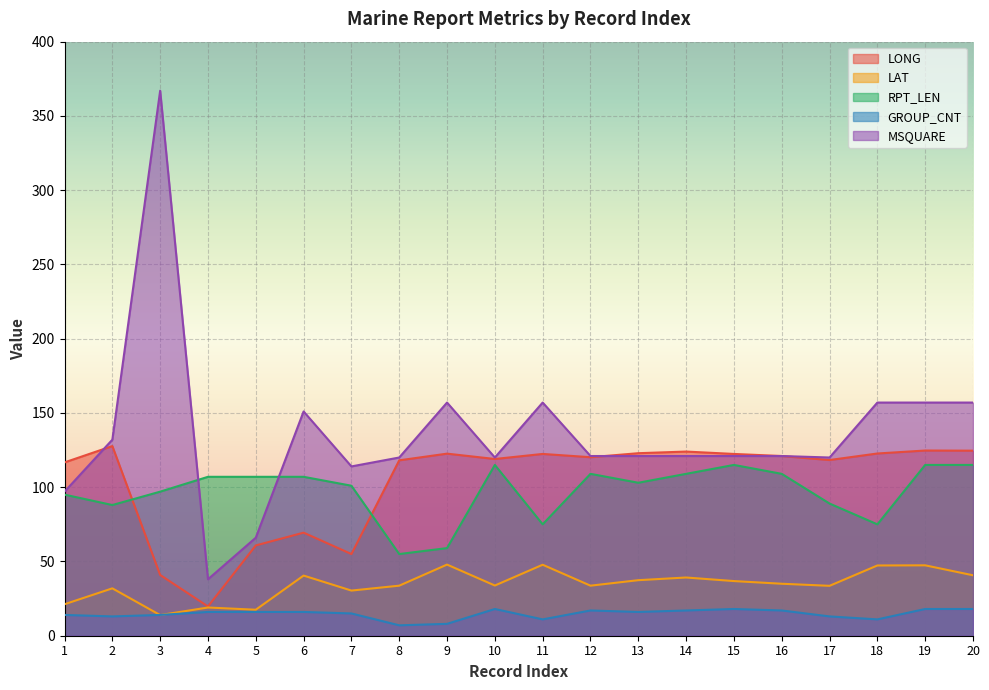

The value of RPT_LEN at 13 is 38.9. True or false?

False